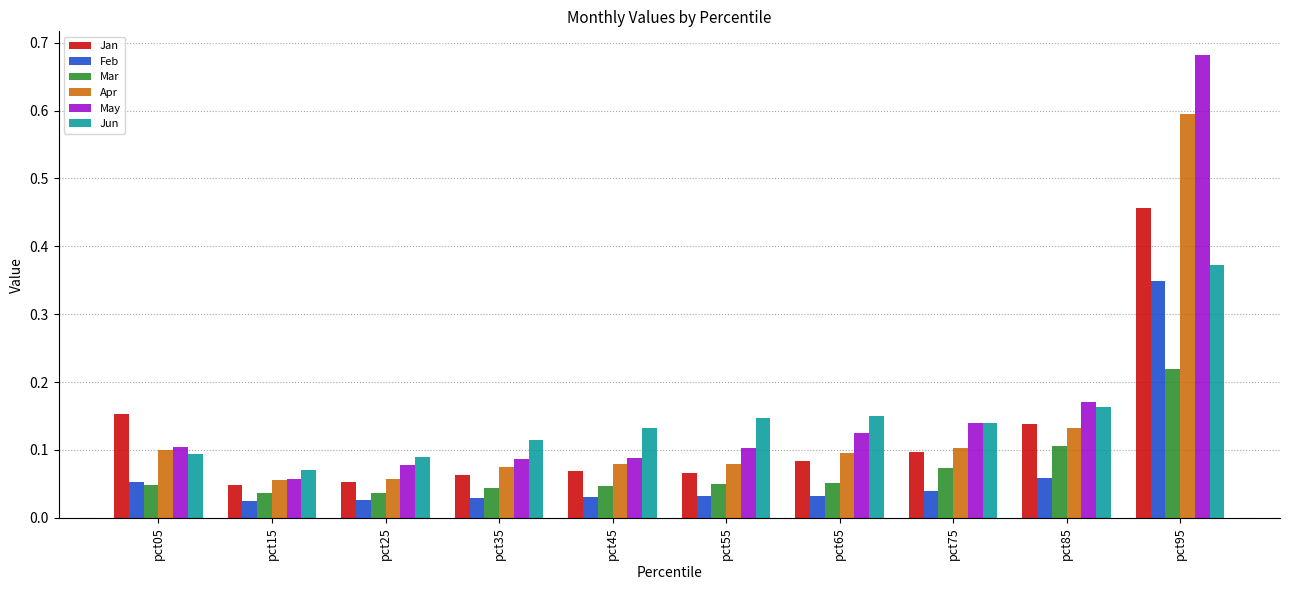

At pct35, list the series in order from largest to smallest.

Jun, May, Apr, Jan, Mar, Feb